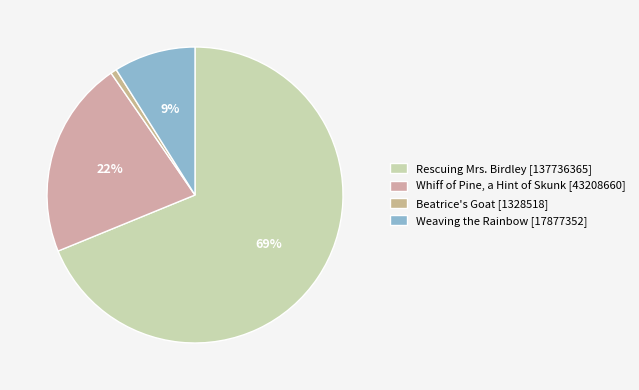

Count the number of slices in the pie.

4